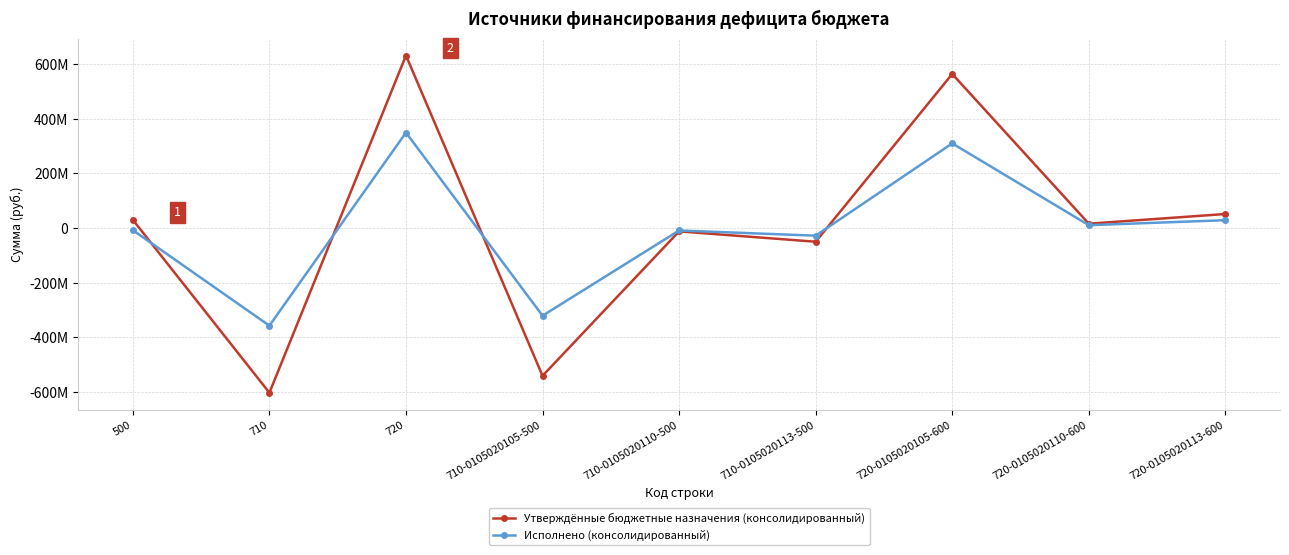

Which series has the widest spread of values?

Утверждённые бюджетные назначения (консолидированный)